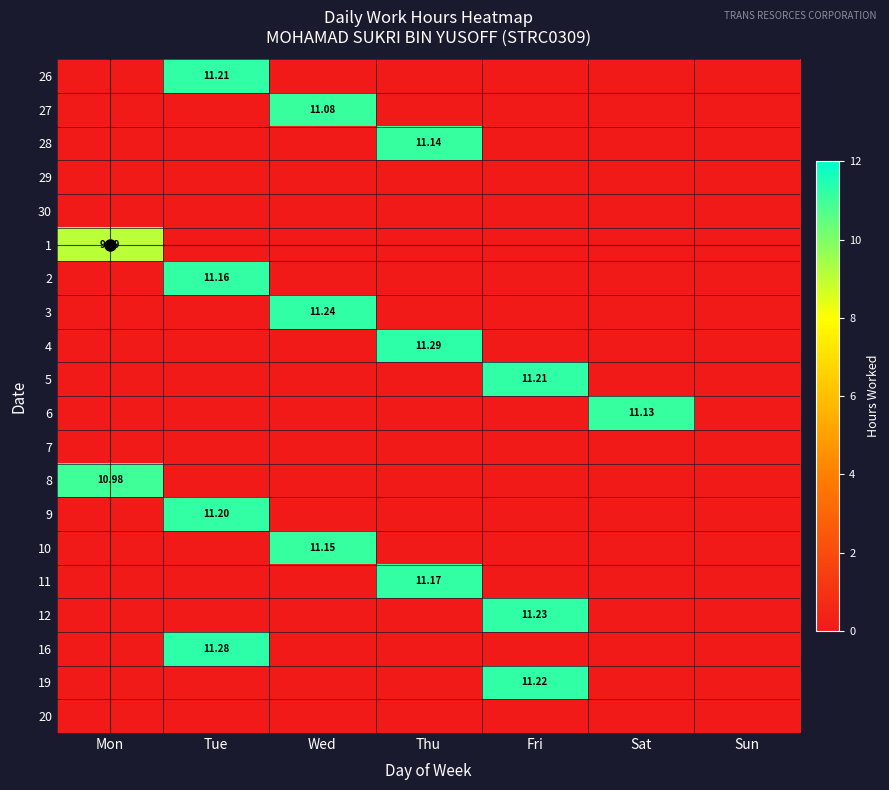

Is it true that 2 equals 0.0 at Thu?

True